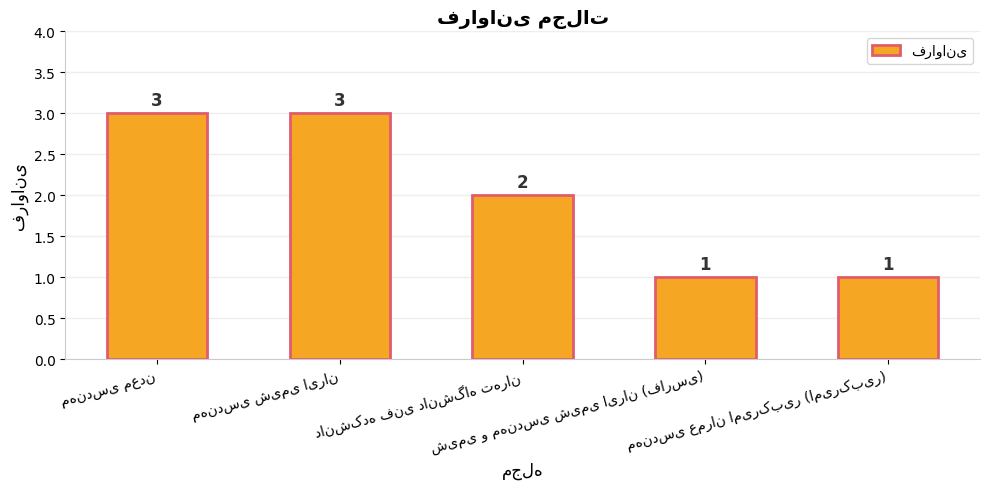

What is the value of the 3rd bar from the left?

2